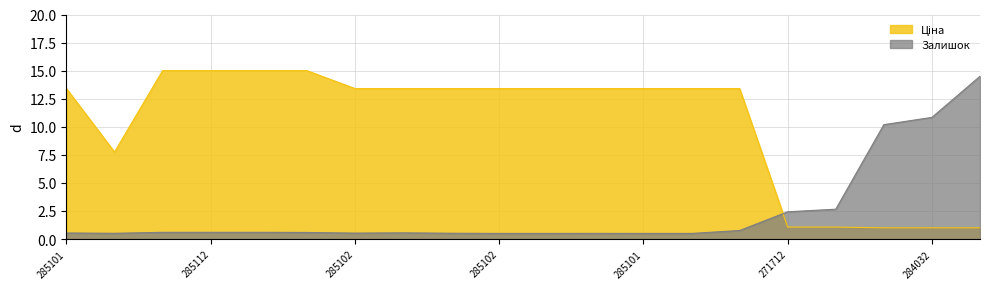

True or false: Залишок and Ціна intersect in this chart.

True